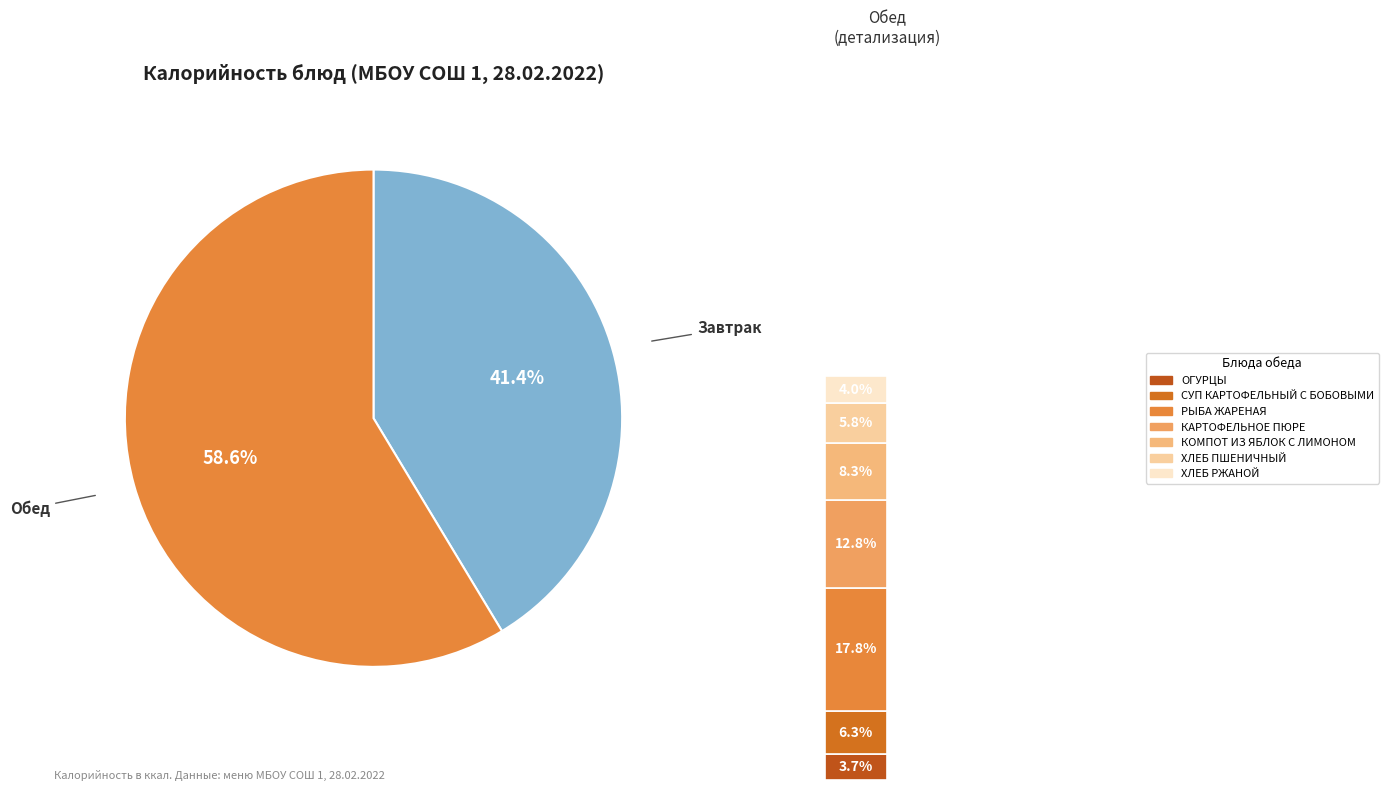

What percentage is the ОГУРЦЫ slice, to the nearest percent?

4%